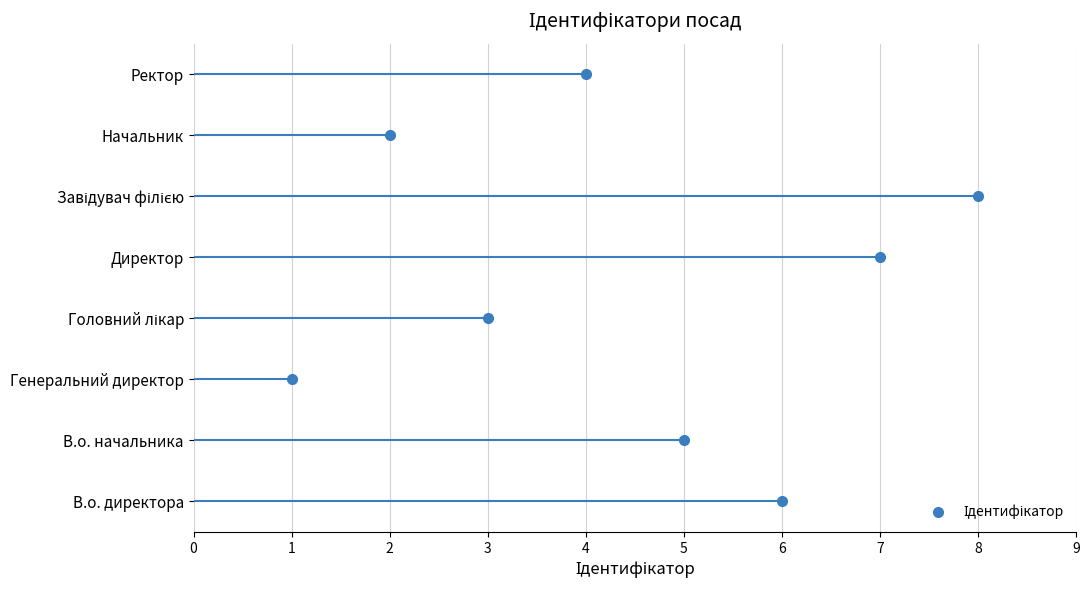

Reading right to left, list all the values displayed in this chart.

Ректор=4	Начальник=2	Завідувач філією=8	Директор=7	Головний лікар=3	Генеральний директор=1	В.о. начальника=5	В.о. директора=6